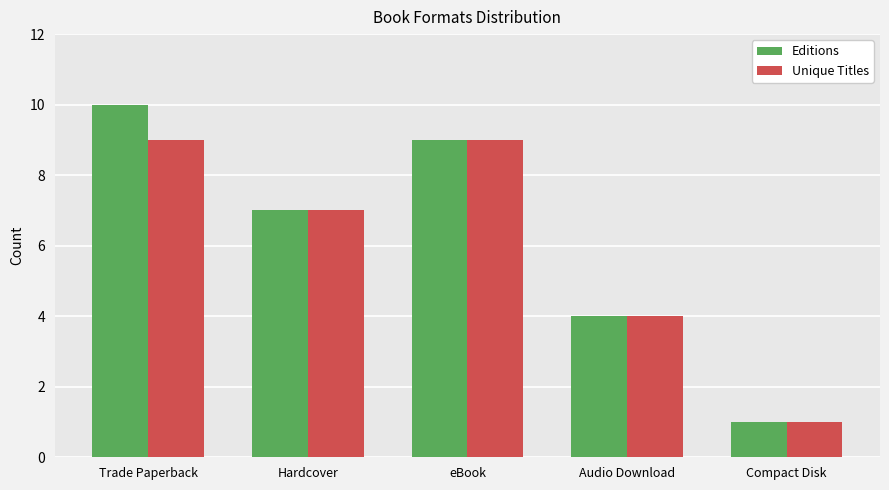

What is the label of the 2nd bar from the right?

Audio Download